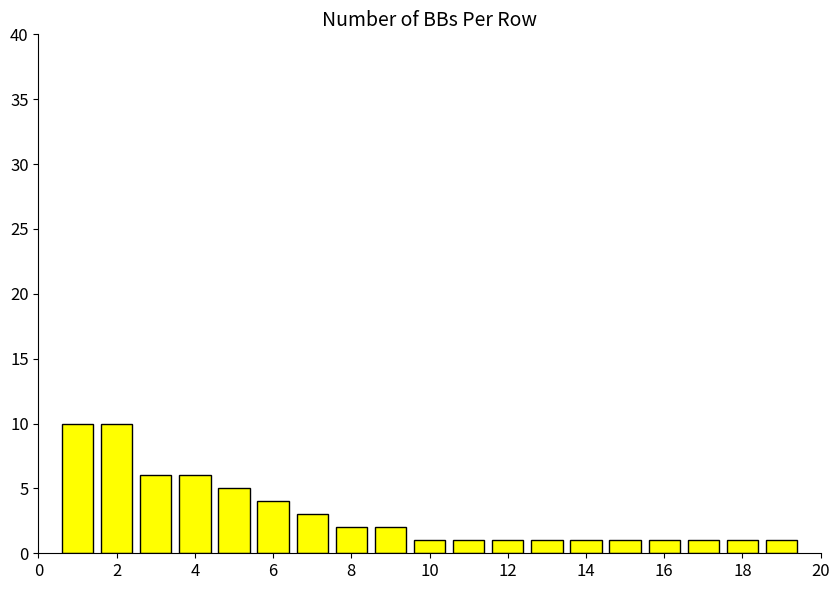

Count the number of data series in this chart.

1